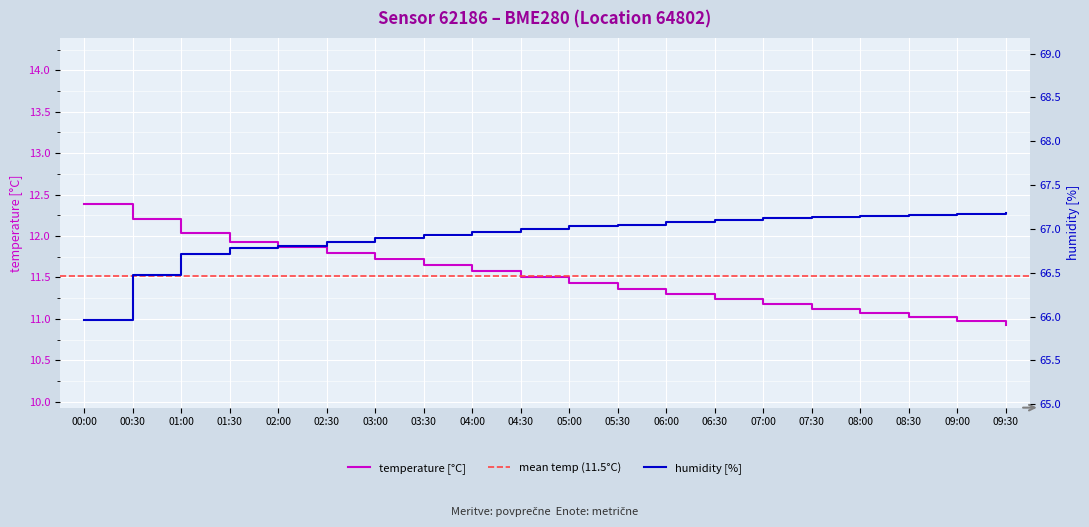

What is the sum of the humidity values at 04:30 and 01:00?

133.7